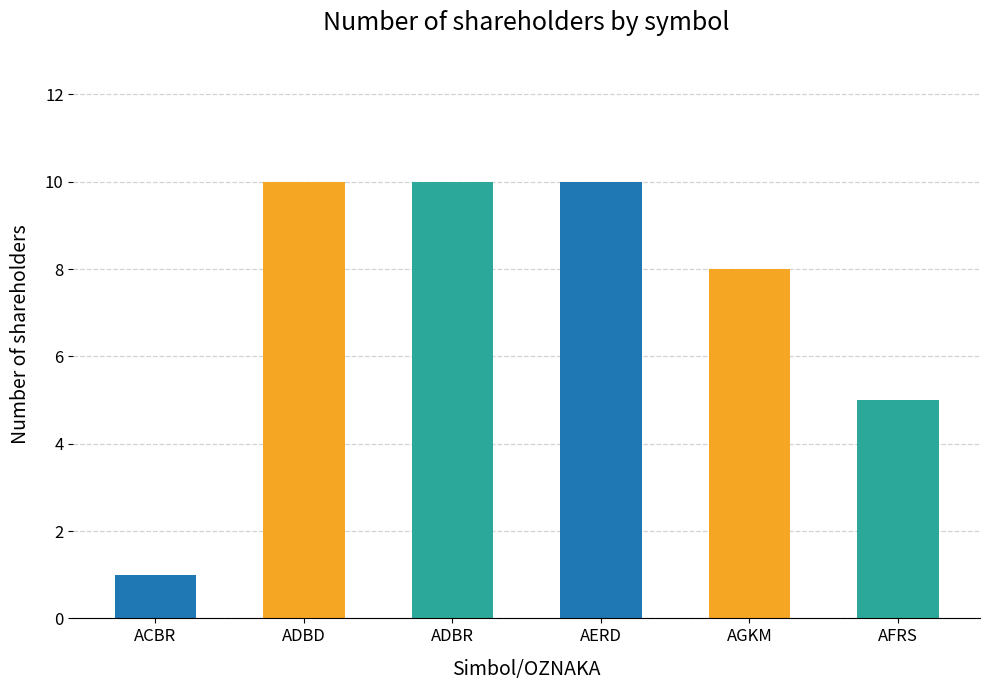

Is it true that the value at AERD is 10?

True